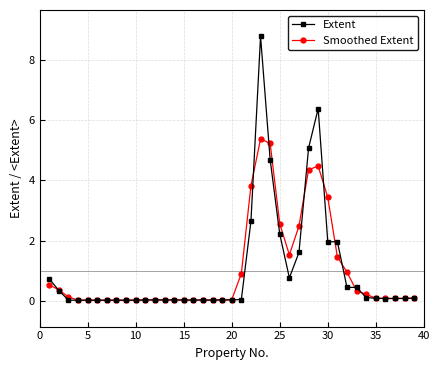

True or false: Smoothed Extent and Extent cross at least once.

True